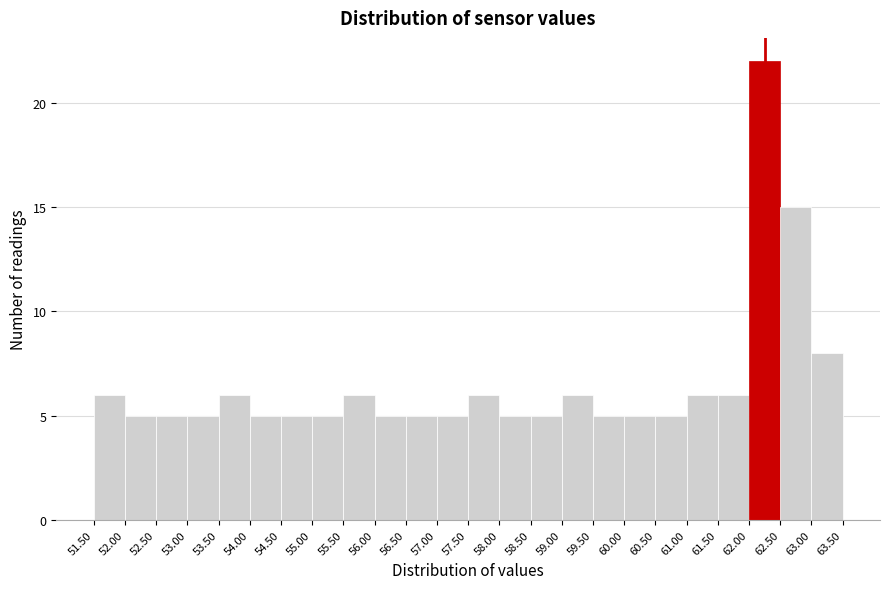

Which range on the x-axis has the tallest bar?

62.00 to 62.50